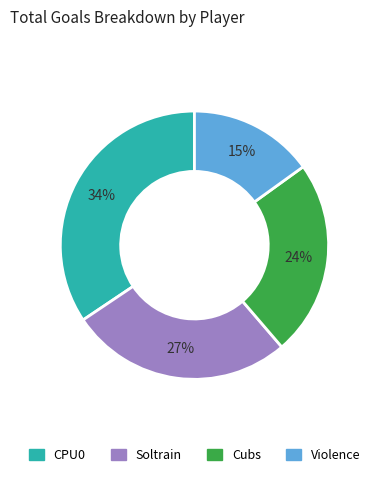

How many segments does this pie chart have?

4